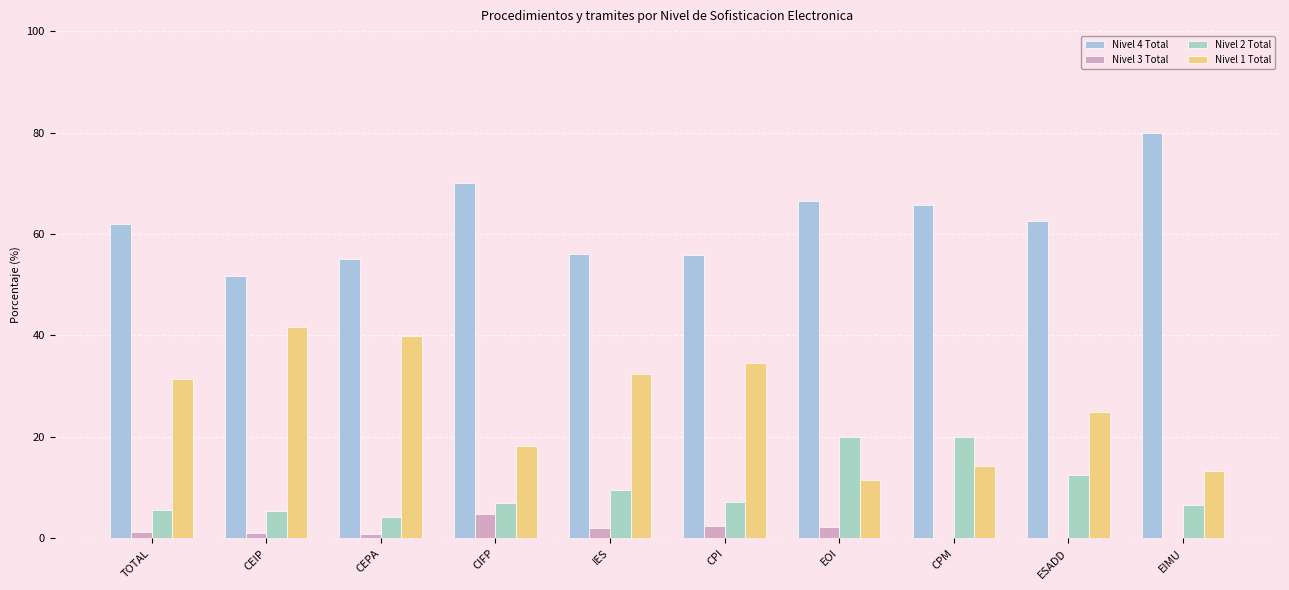

What is the value of the Nivel 3 Total bar at the 6th from the left?

2.4